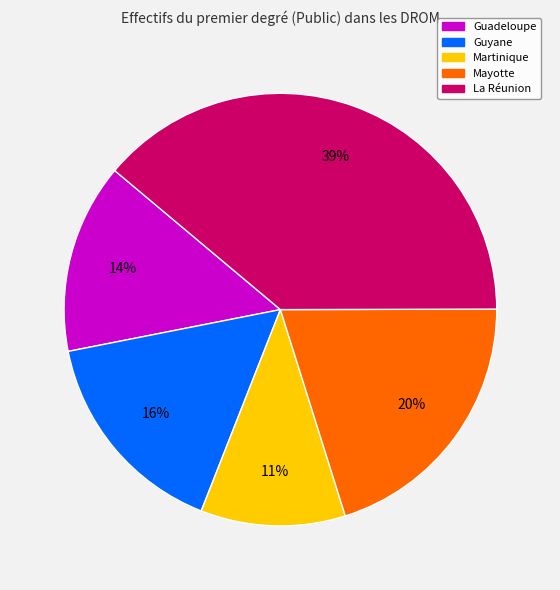

What is the smallest slice in the pie chart?

Martinique